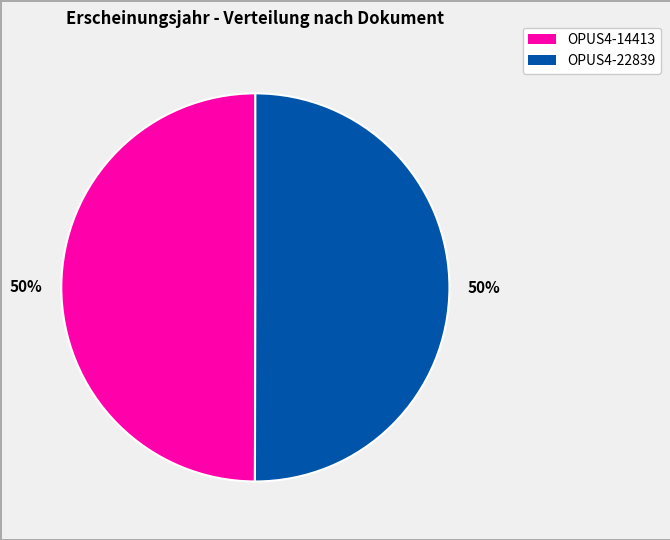

To the nearest percent, what is the average slice percentage?

50%